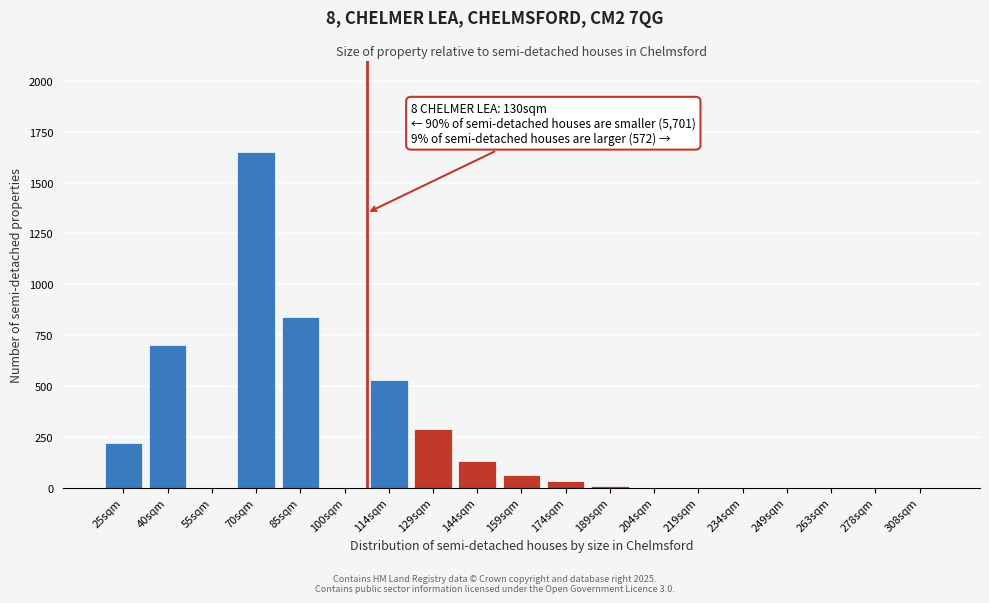

Reading left to right, list all the values displayed in this chart.

25sqm=220	40sqm=700	55sqm=0	70sqm=1650	85sqm=840	100sqm=0	114sqm=530	129sqm=290	144sqm=130	159sqm=60	174sqm=30	189sqm=10	204sqm=0	219sqm=0	234sqm=0	249sqm=0	263sqm=0	278sqm=0	308sqm=0